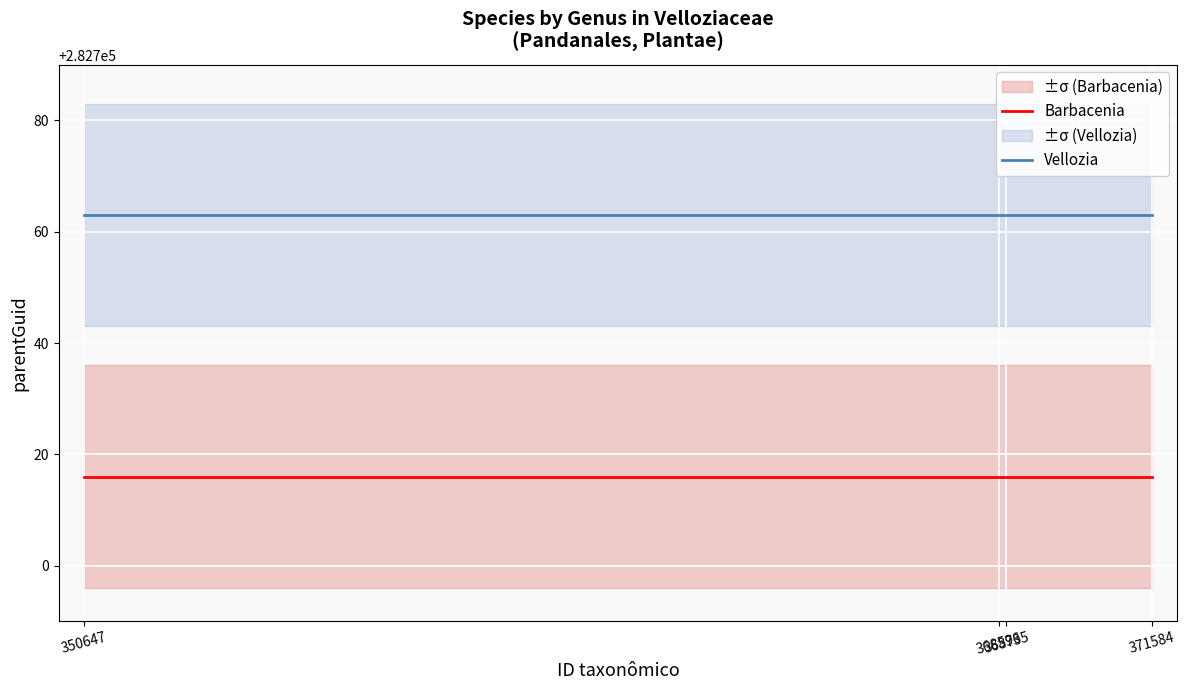

What is the sum of the Barbacenia values at 368735 and 368596?

565432